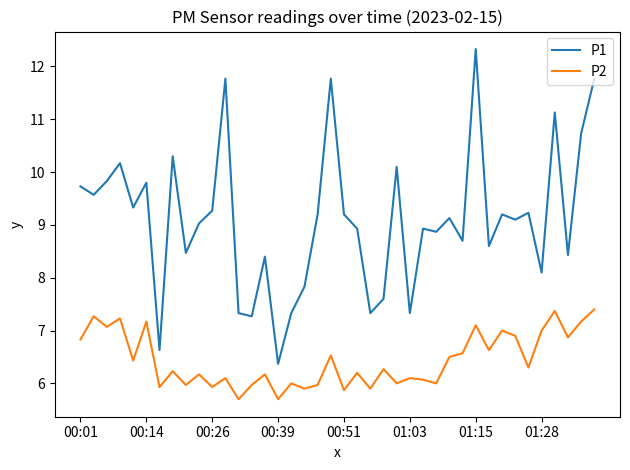

How many values in the P1 series exceed 9?

22